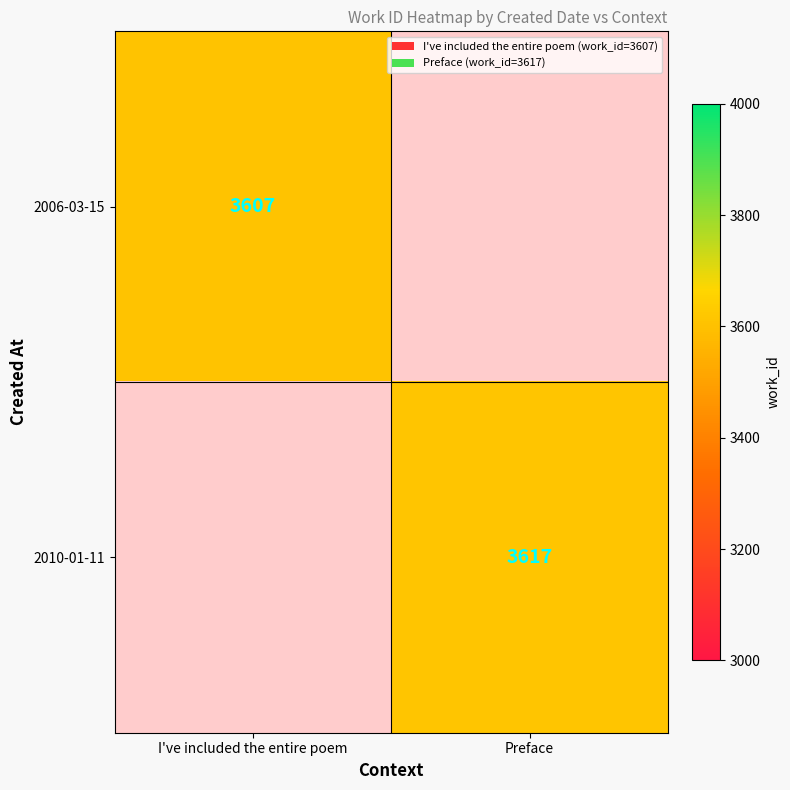

Is it true that 2010-01-11 equals 2138.6 at Preface?

False